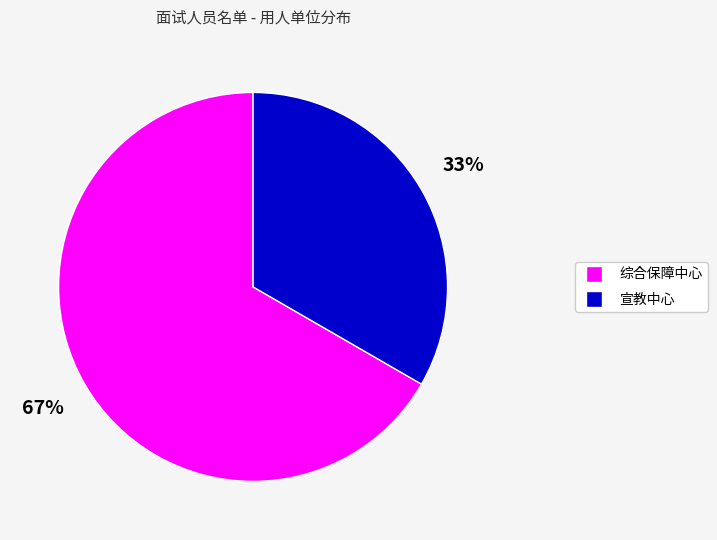

What percentage is the 综合保障中心 slice, to the nearest percent?

67%